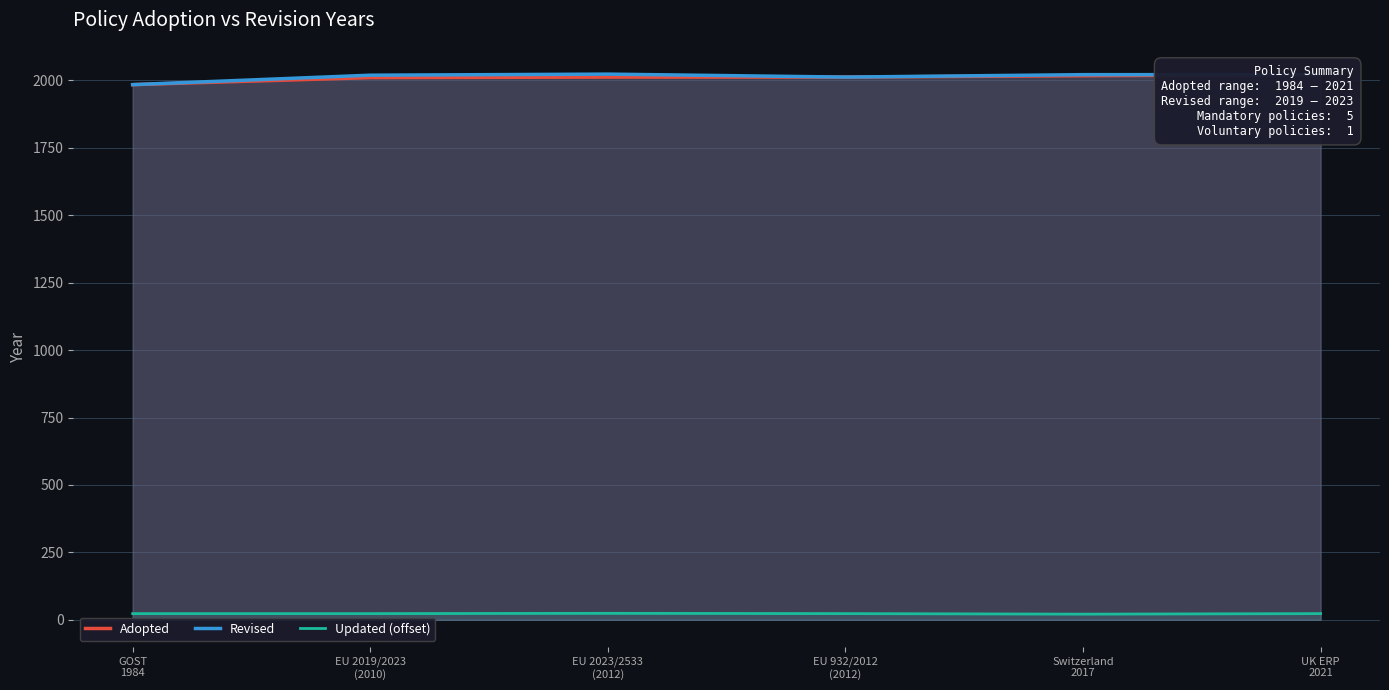

Which series has the widest spread of values?

Revised